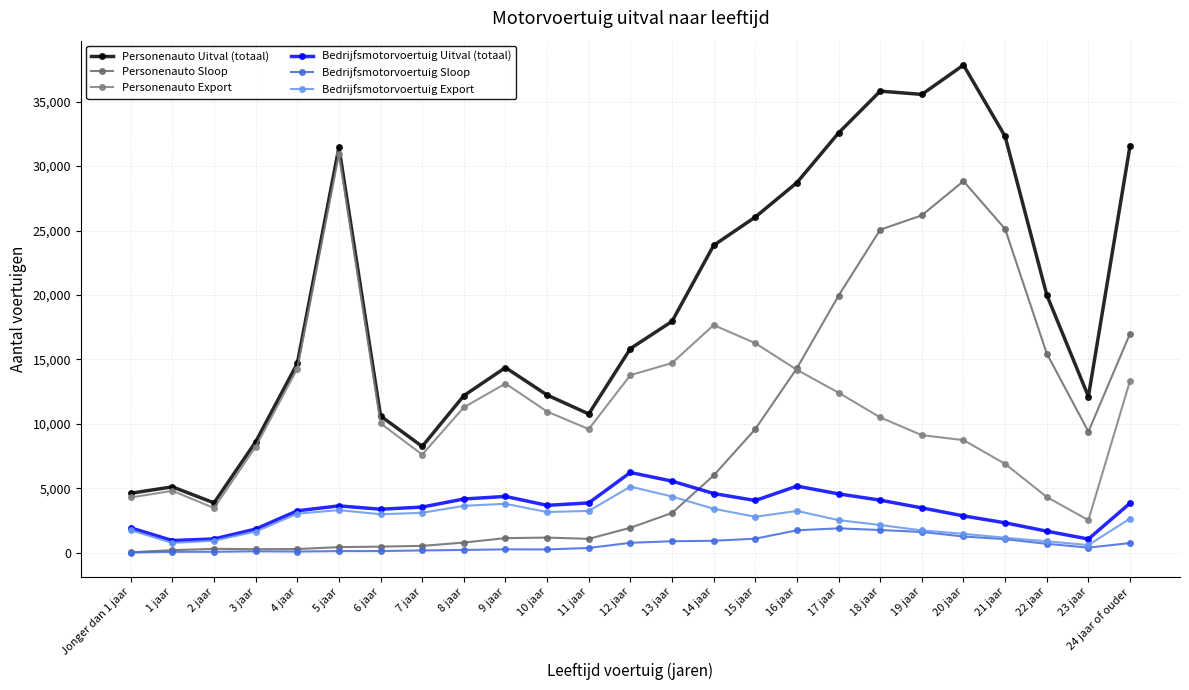

Which series changed the most between 12 jaar and 18 jaar?

Personenauto Sloop